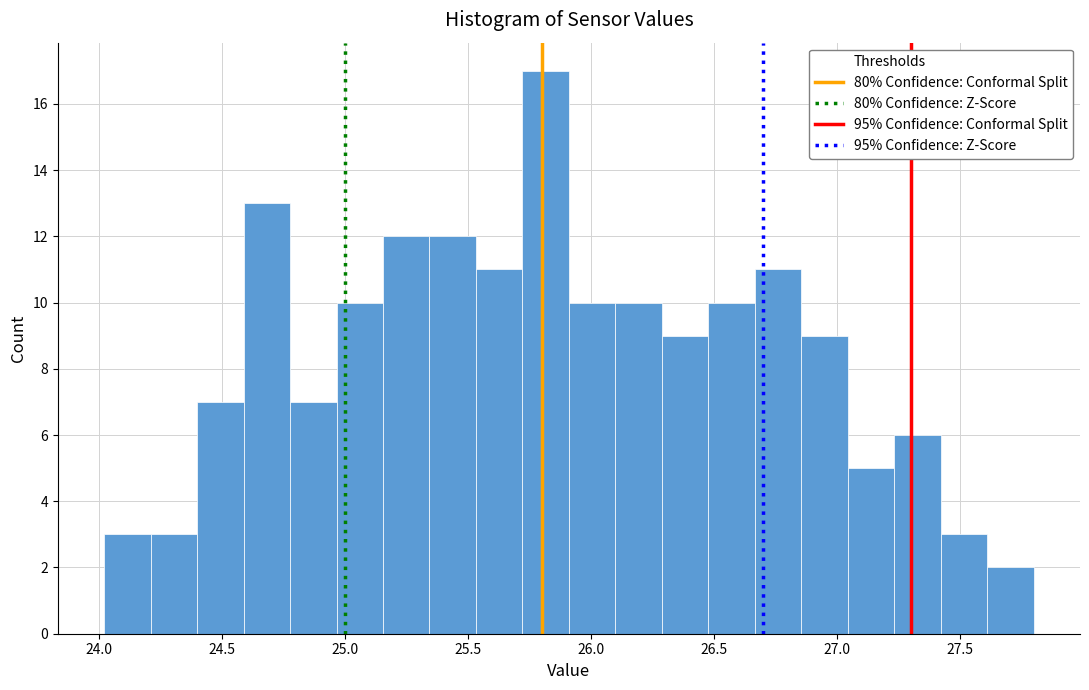

Around what value on the x-axis is the tallest bar? Give the approximate position of its centre, as read against the axis.

25.80